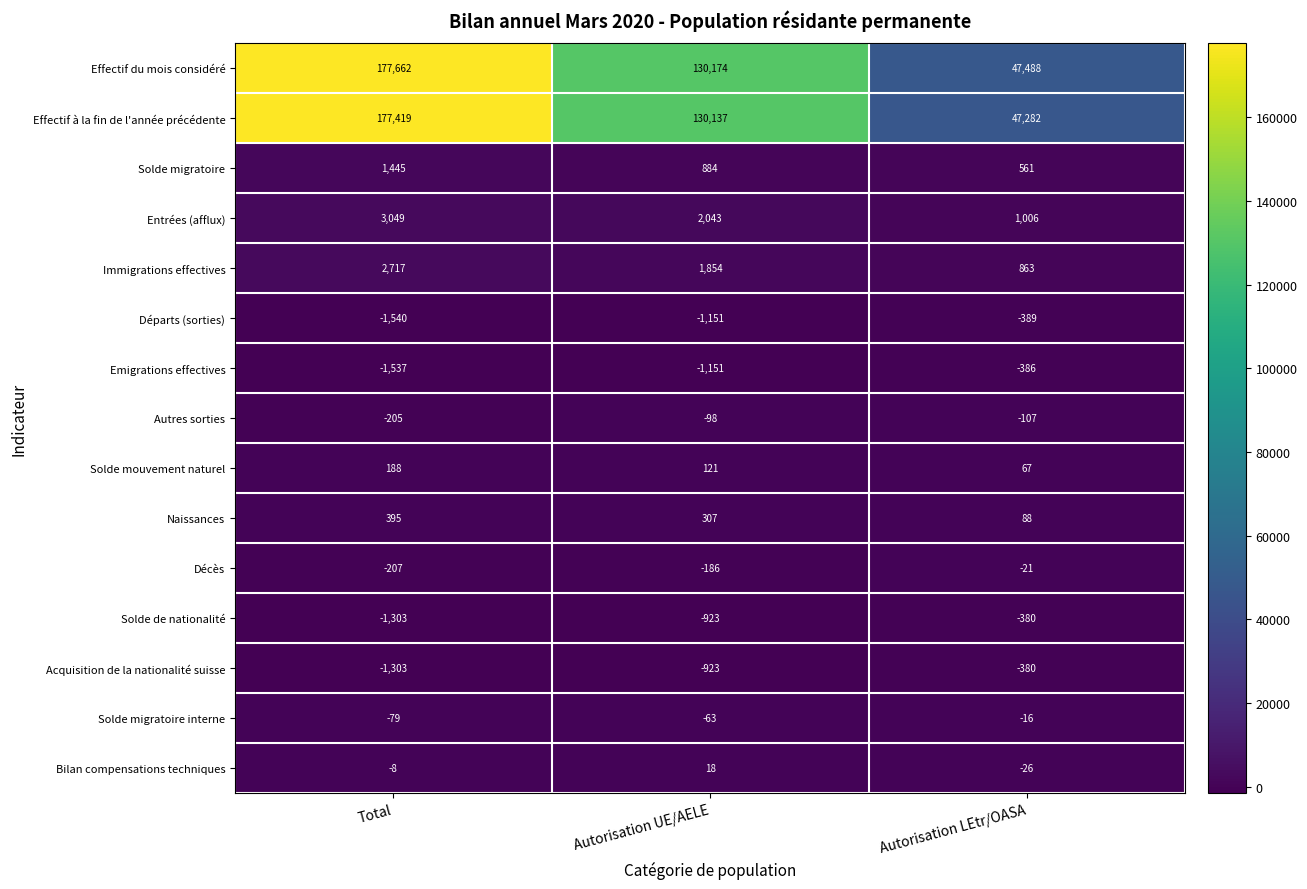

At which category is the sum across all series the highest?

Total